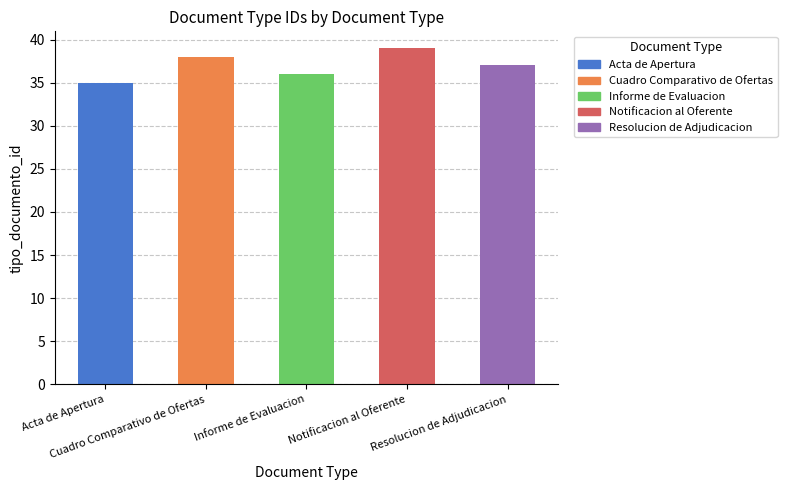

How many data points does each series have?

5